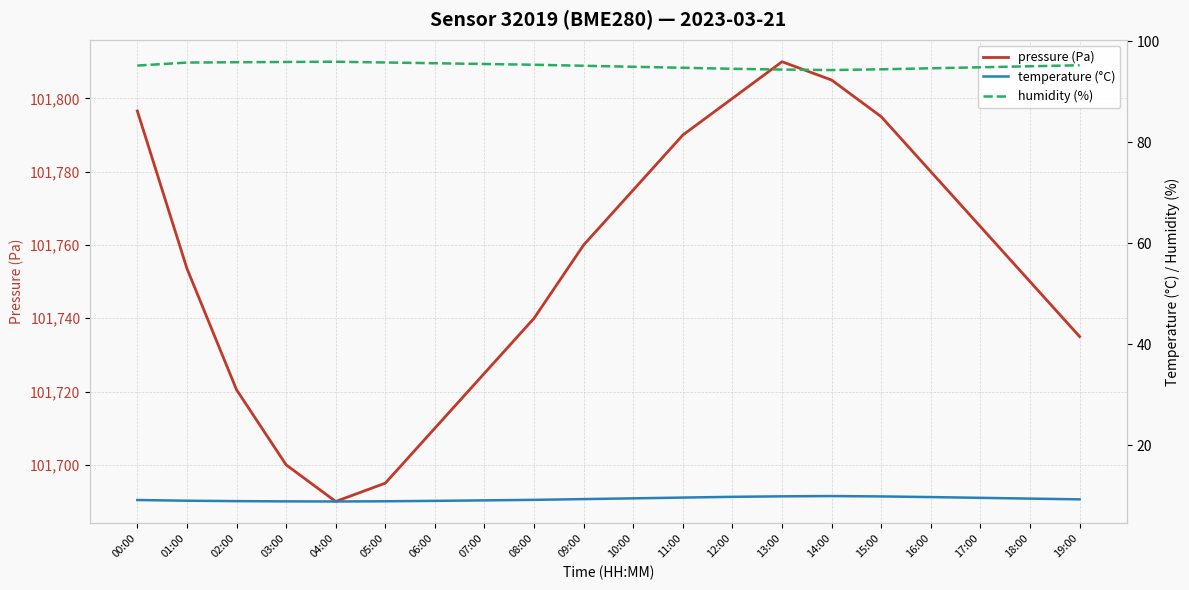

At how many categories does at least one series exceed 91364?

20